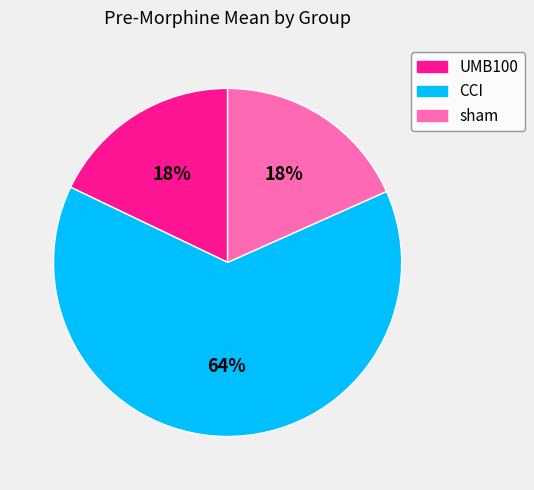

Count the number of slices in the pie.

3